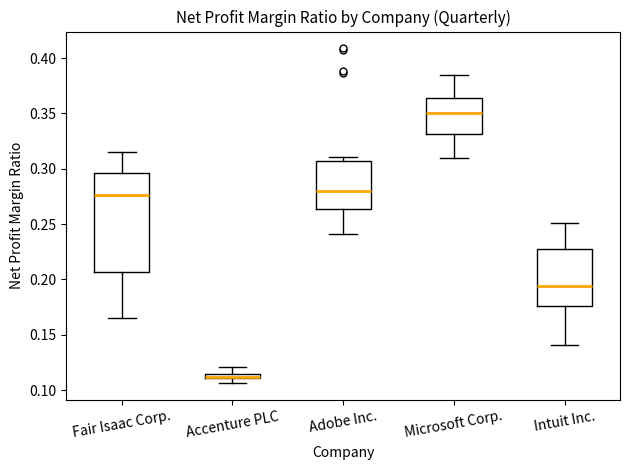

Where does the median line of the box for Intuit Inc. sit on the y-axis? The values are not printed on the chart, so give them approximately, as read against the axis.

0.195